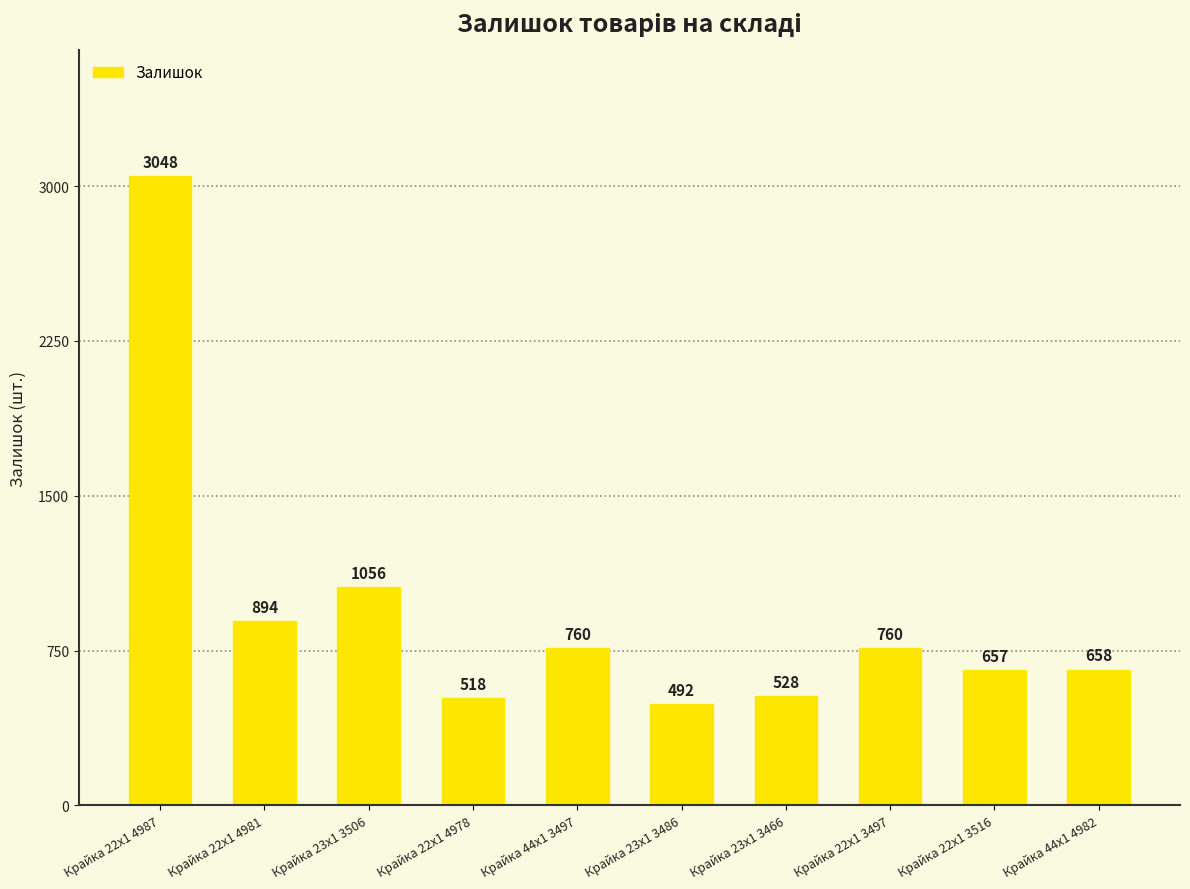

What is the label of the 4th bar from the right?

Крайка 23x1 3466